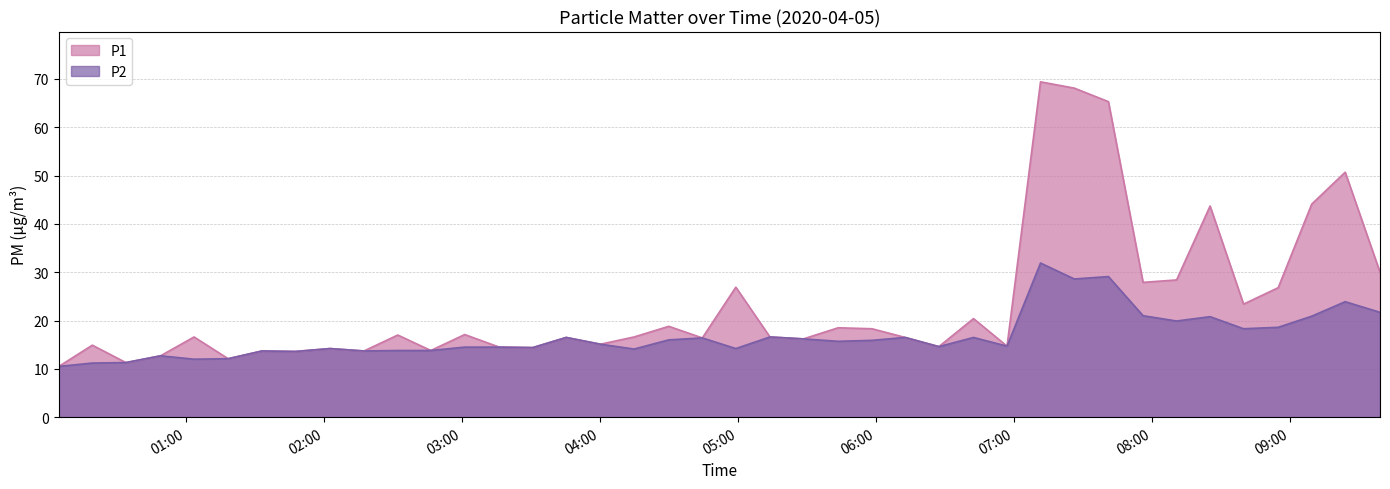

In P1, how many points are lower than both neighbors (excluding endpoints)?

13